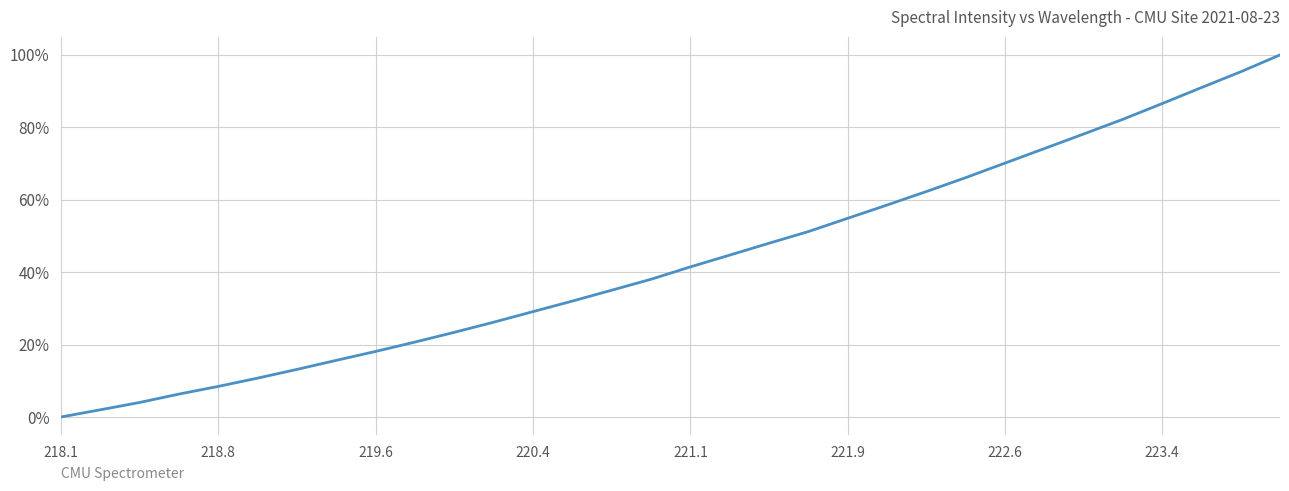

True or false: the data has more than 0 interior local peaks.

False